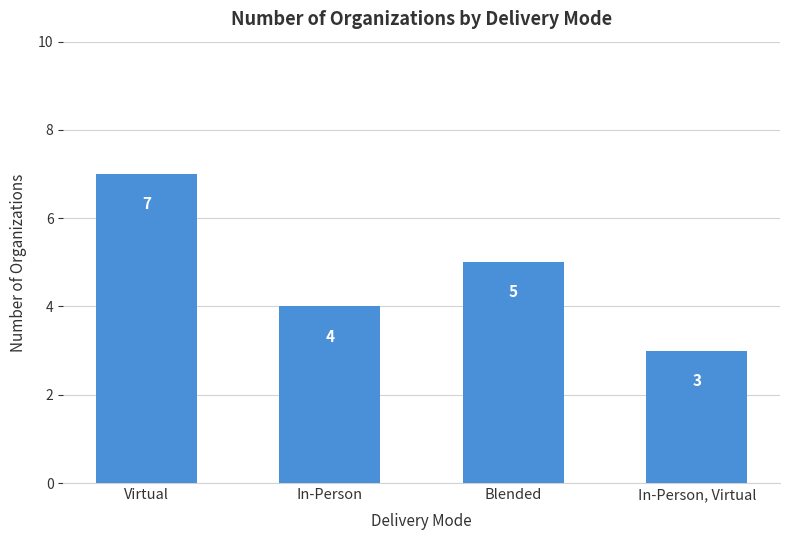

Count the values in the range 4 to 7.

3